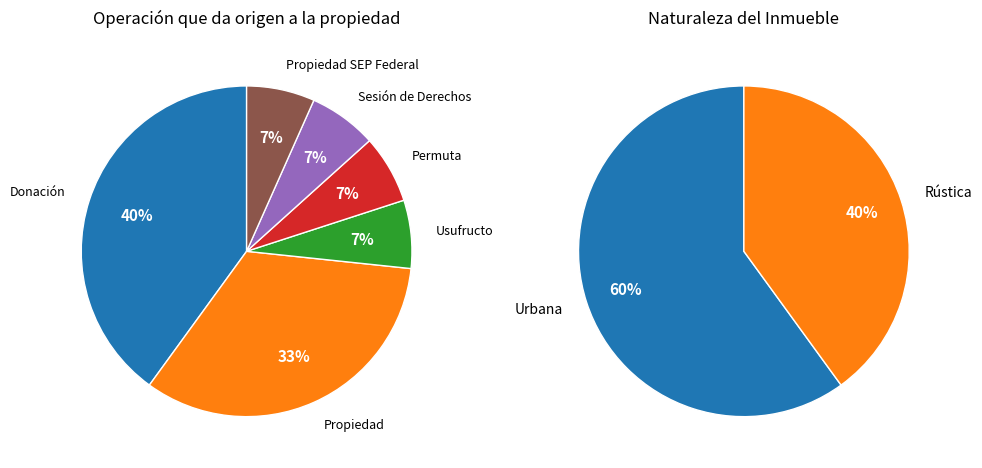

Which category has the smallest portion of the pie?

Usufructo